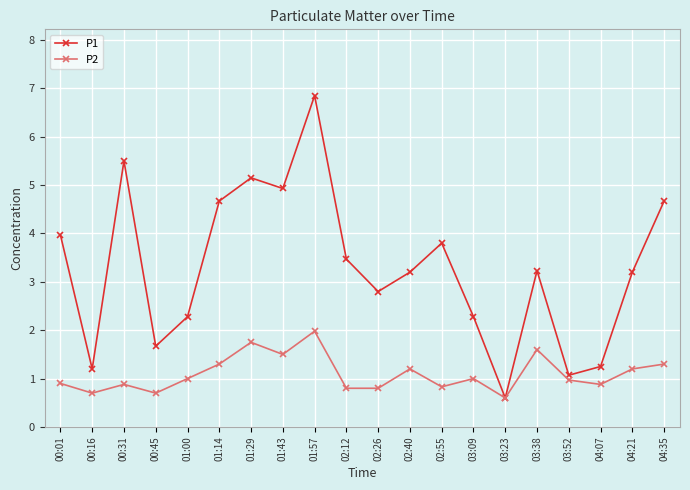

Rank the series at 04:07 from lowest to highest value.

P2, P1